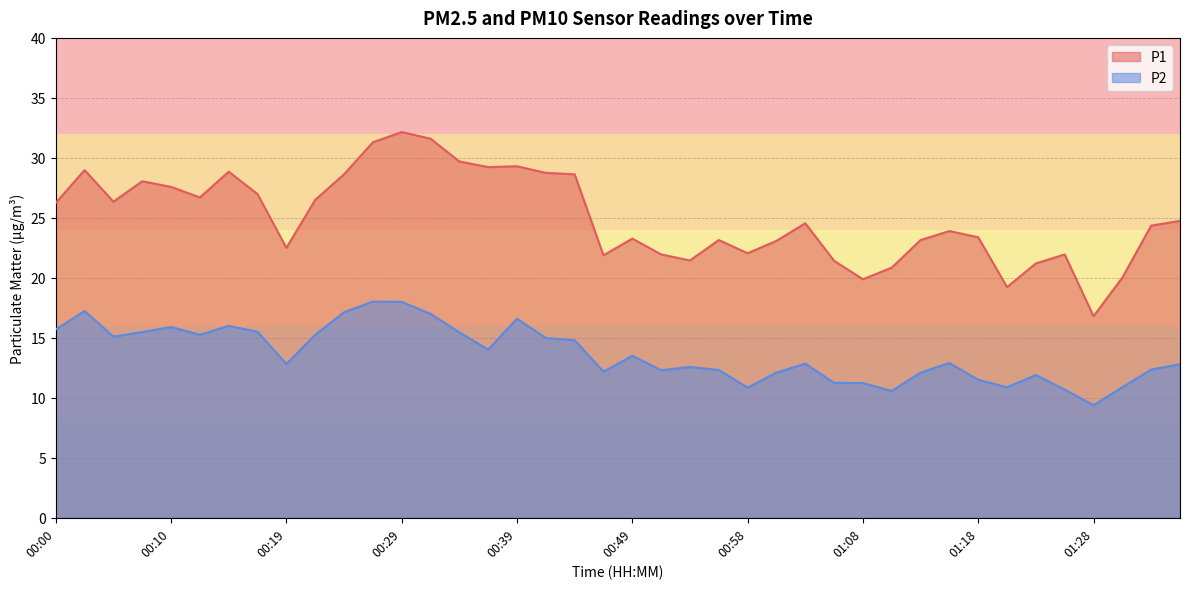

What is the difference between the maximum and second lowest values in the P2 series?

7.4